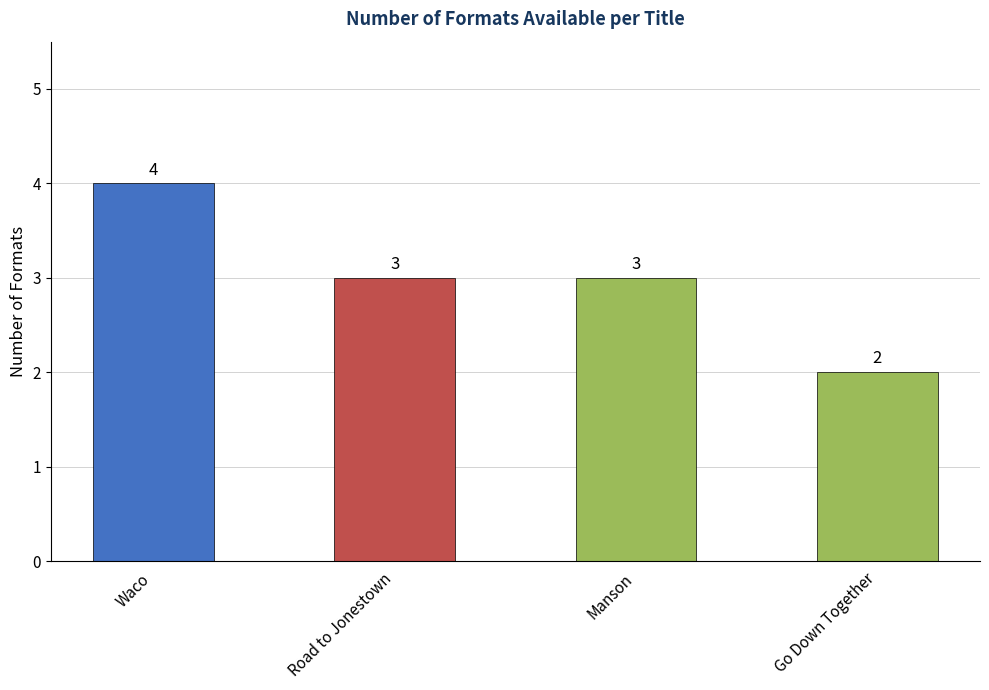

How many values are between 3 and 4?

3